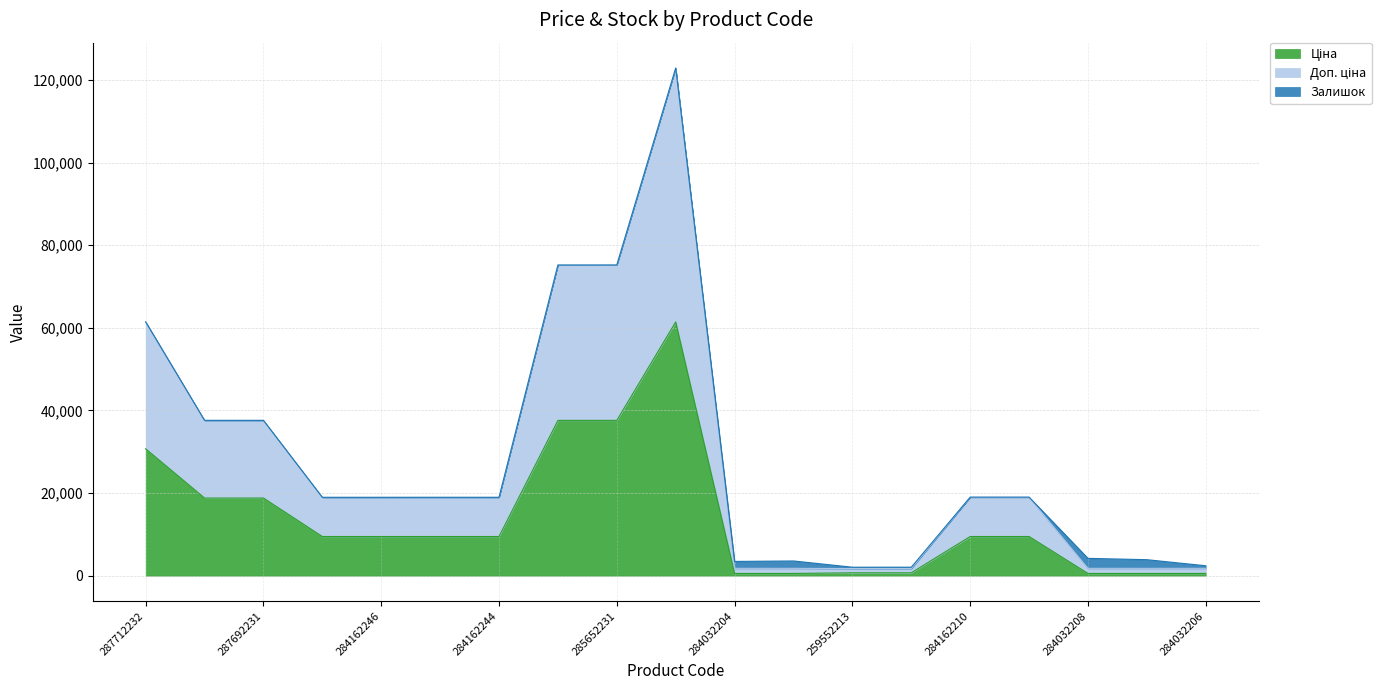

How many categories are shown in the chart?

19